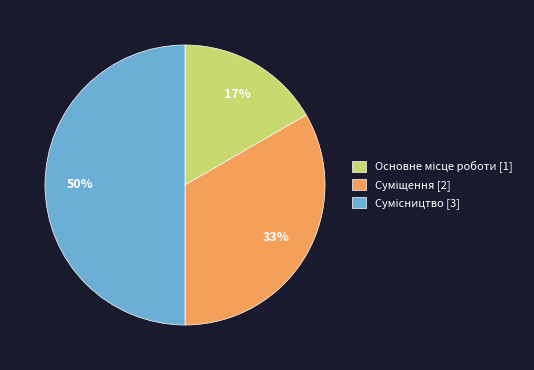

To the nearest percent, what is the average slice percentage?

33%